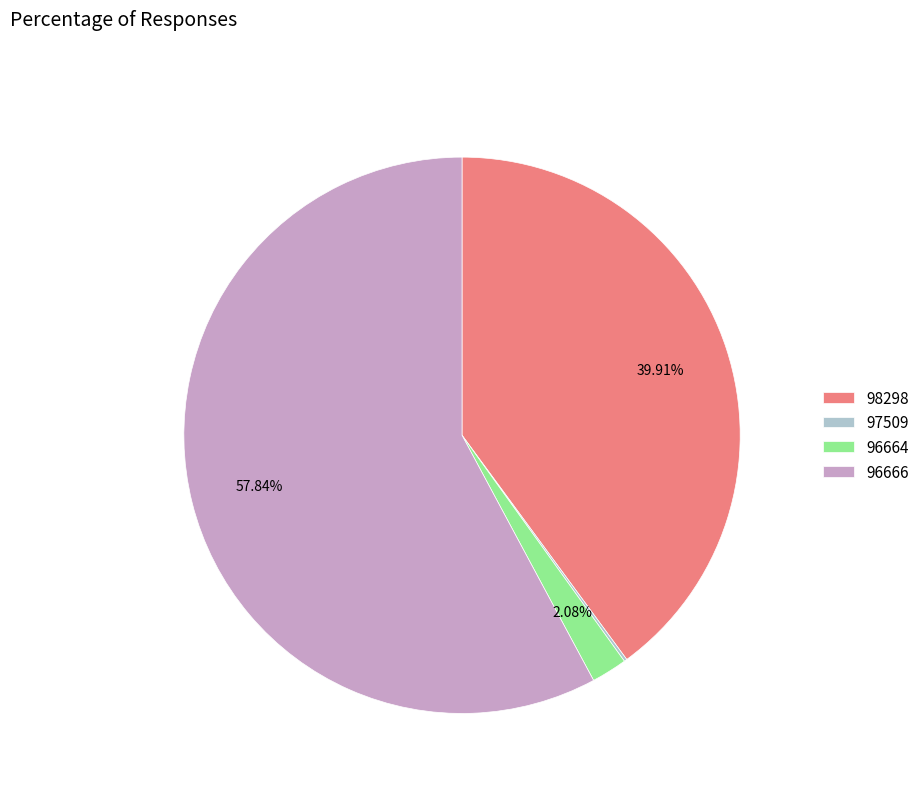

Combined, do 96666 and 96664 account for over 50%?

Yes